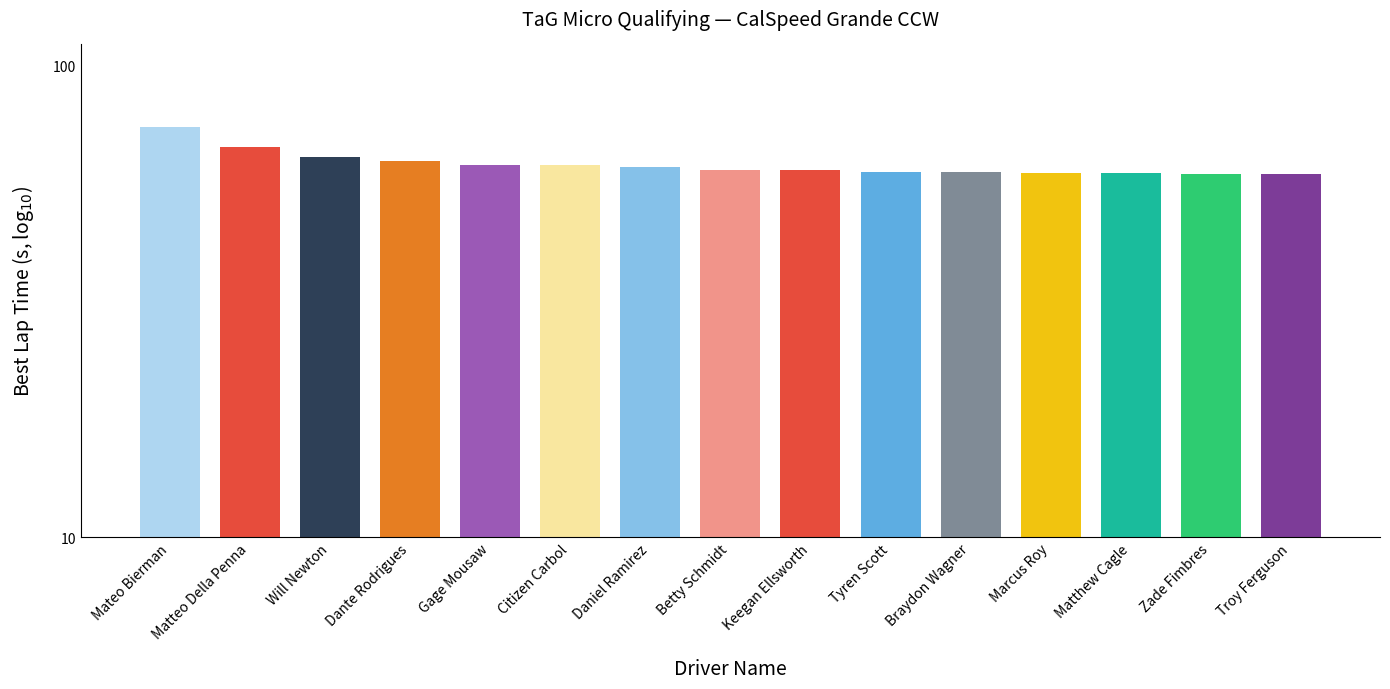

Is it true that the value at Mateo Bierman is 73.9?

True